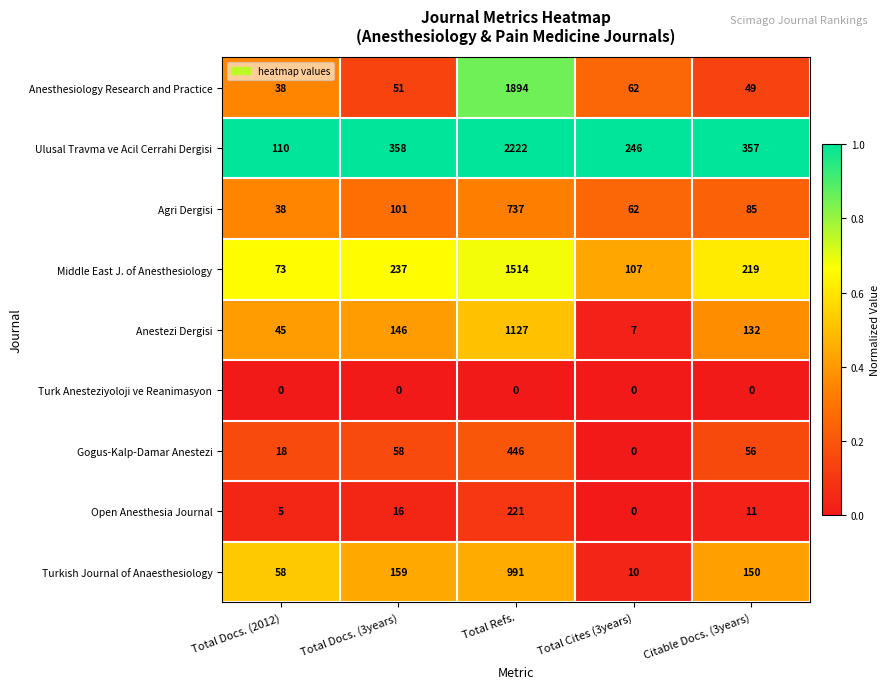

Is the value of Agri Dergisi at Total Refs. greater than the value of Gogus-Kalp-Damar Anestezi at Citable Docs. (3years)?

Yes